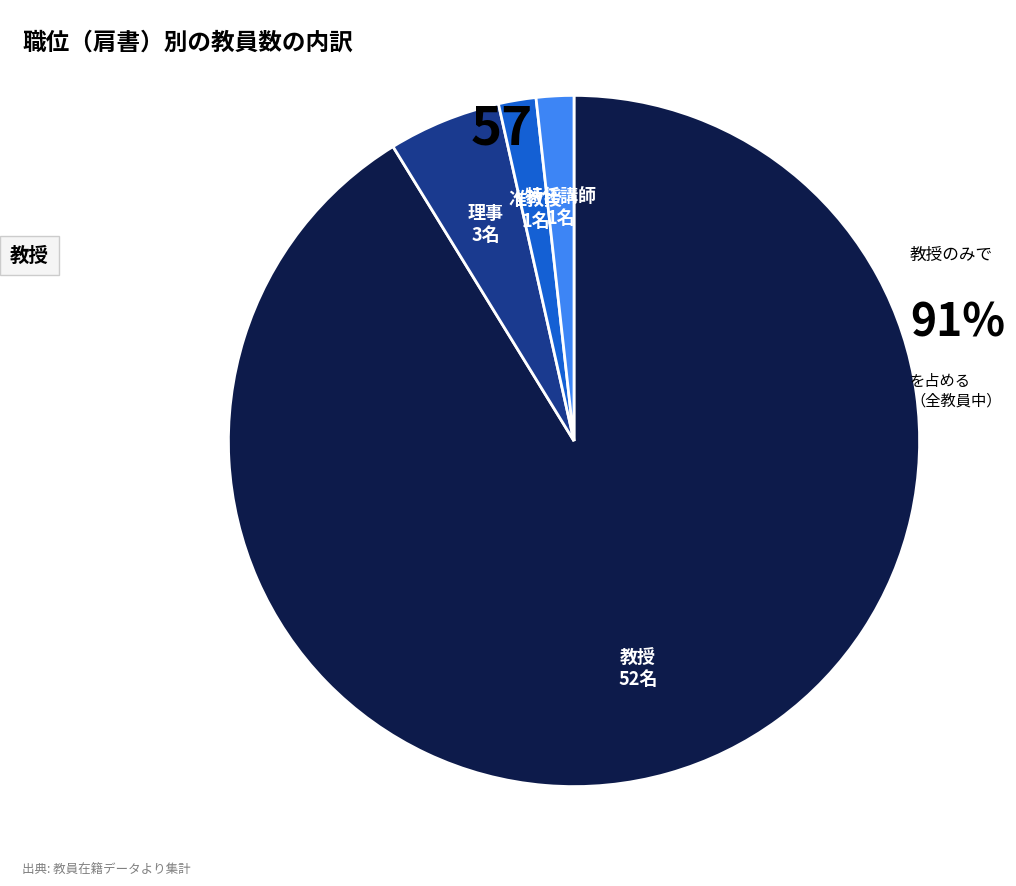

What is the majority slice?

教授